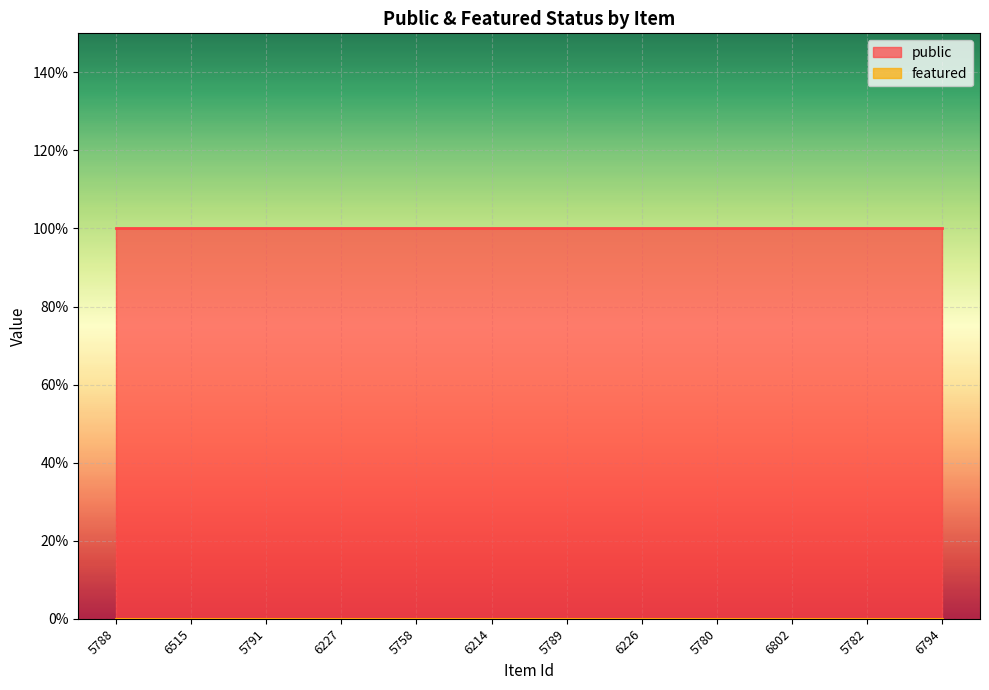

What is the highest value of the public series?

1